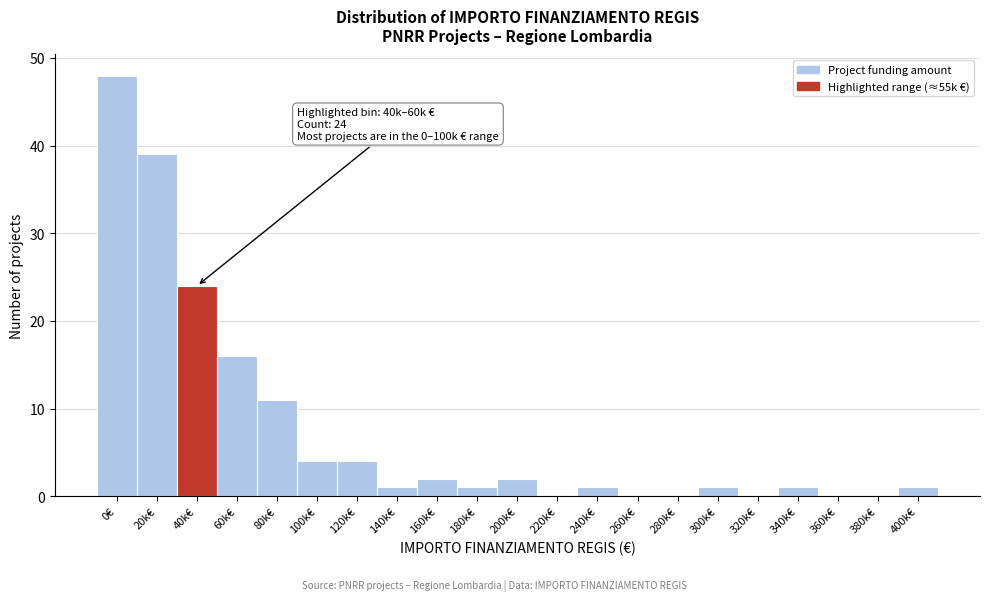

Reading left to right, extract all data points from this chart.

0€=48	20k€=39	40k€=24	60k€=16	80k€=11	100k€=4	120k€=4	140k€=1	160k€=2	180k€=1	200k€=2	220k€=0	240k€=1	260k€=0	280k€=0	300k€=1	320k€=0	340k€=1	360k€=0	380k€=0	400k€=1